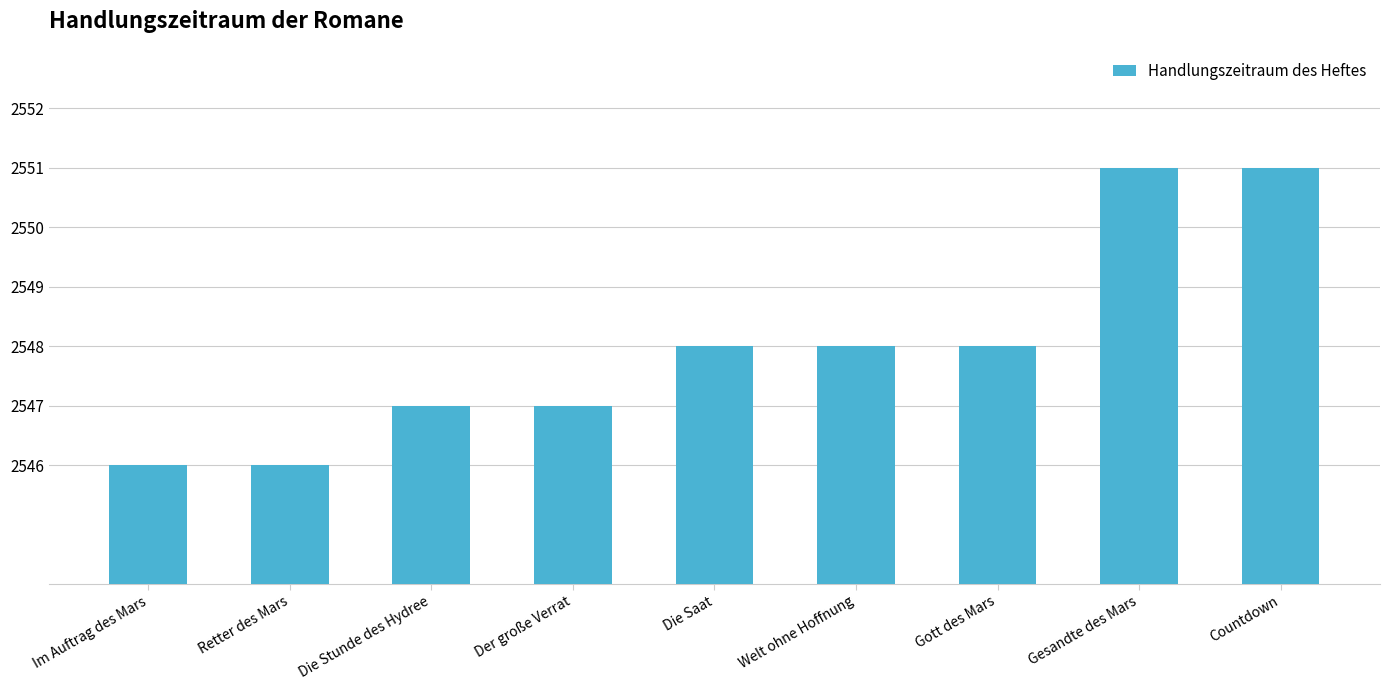

What is the sum of the values at Countdown and Die Saat?

5099